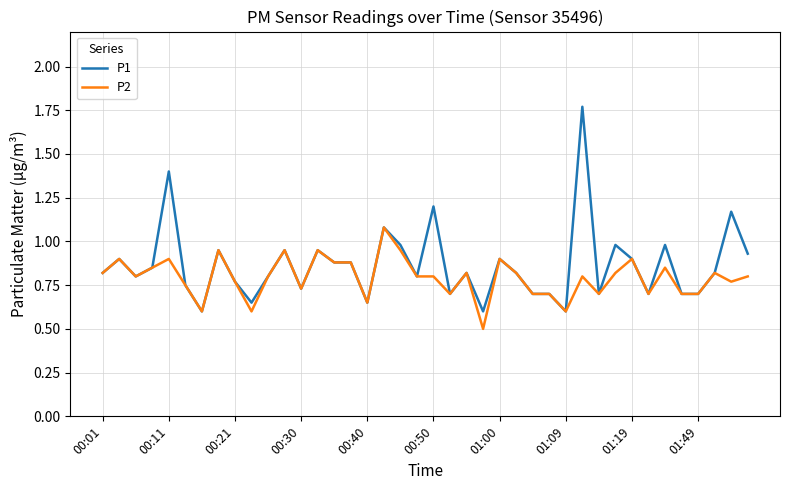

Does the chart display data point markers on the line(s)?

No